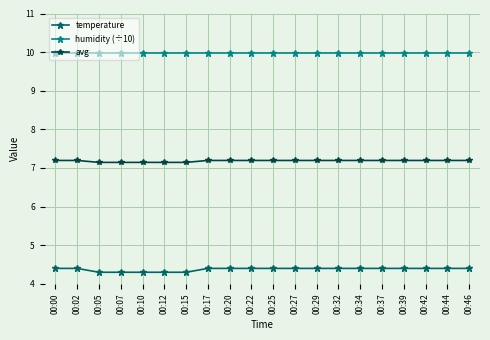

List the series in order of their overall mean, lowest first.

temperature, avg, humidity (÷10)